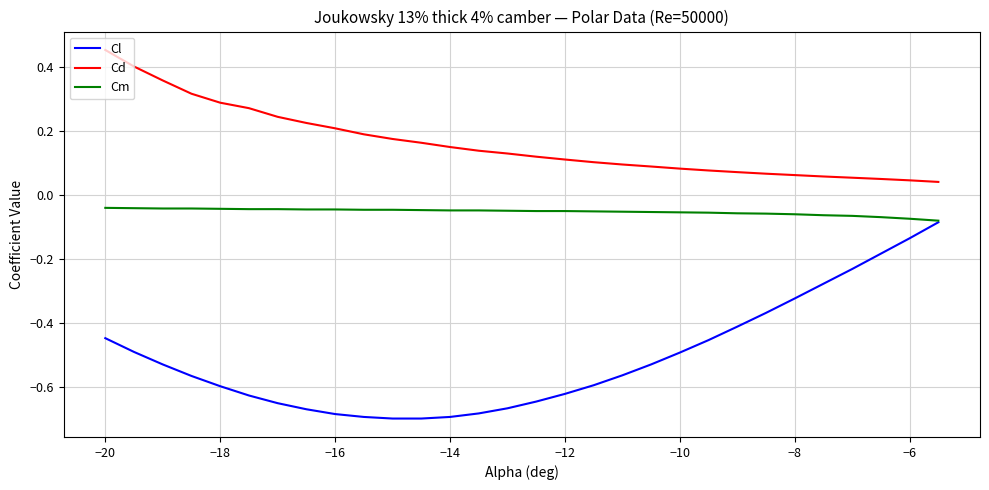

Which series has the largest total across all categories?

Cd